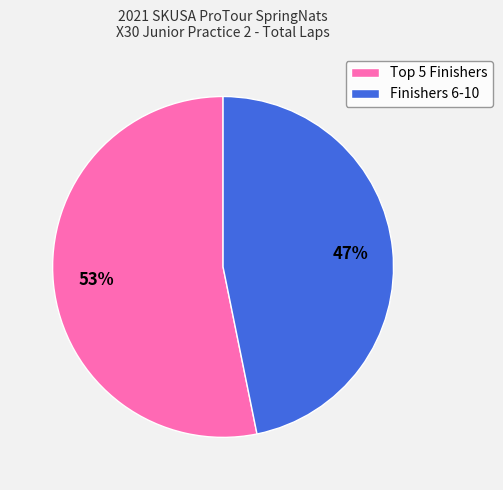

How many slices are in this pie chart?

2